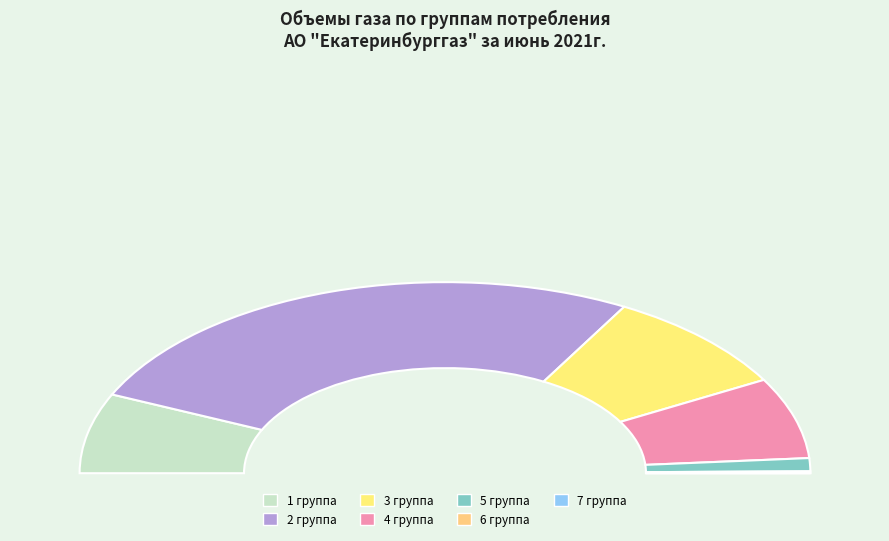

To the nearest percent, what is the combined percentage of 2 группа and 7 группа?

53%